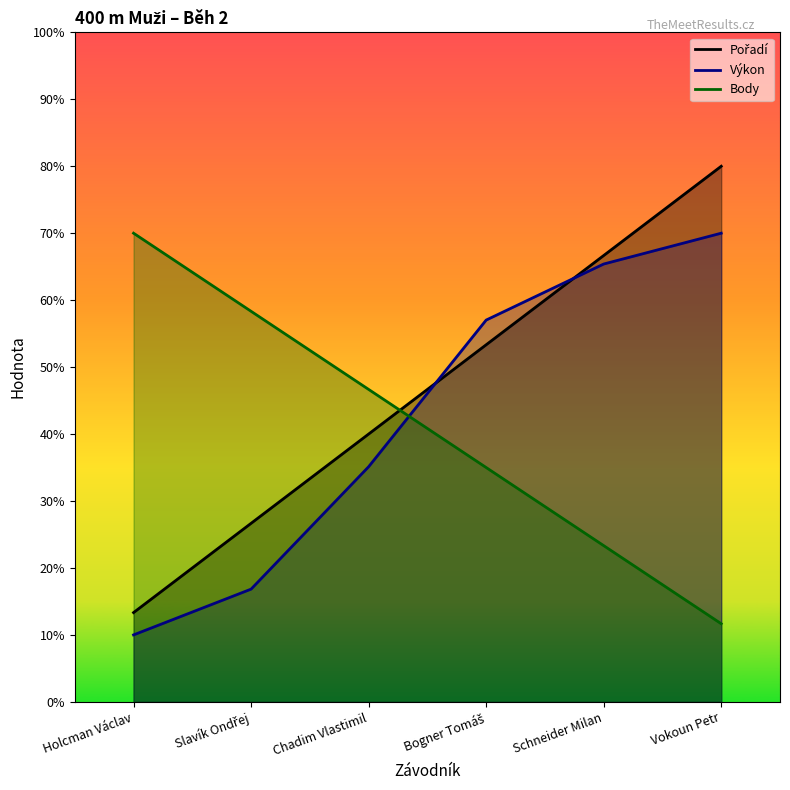

Rank the series by their average value, from lowest to highest.

Body, Výkon, Pořadí